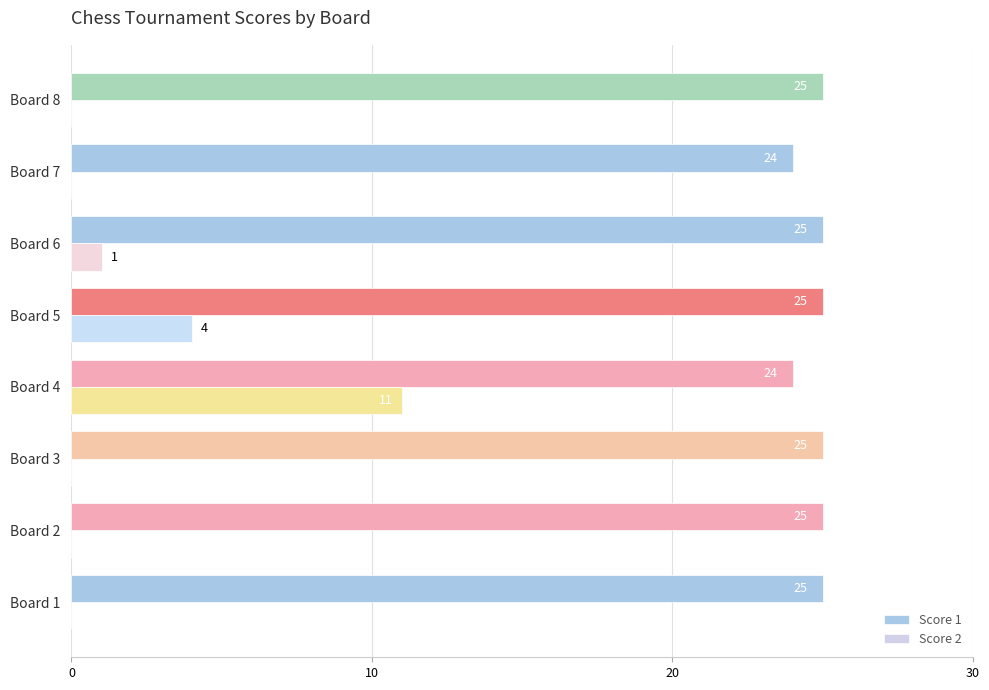

How many data points in Score 2 are above 0?

3